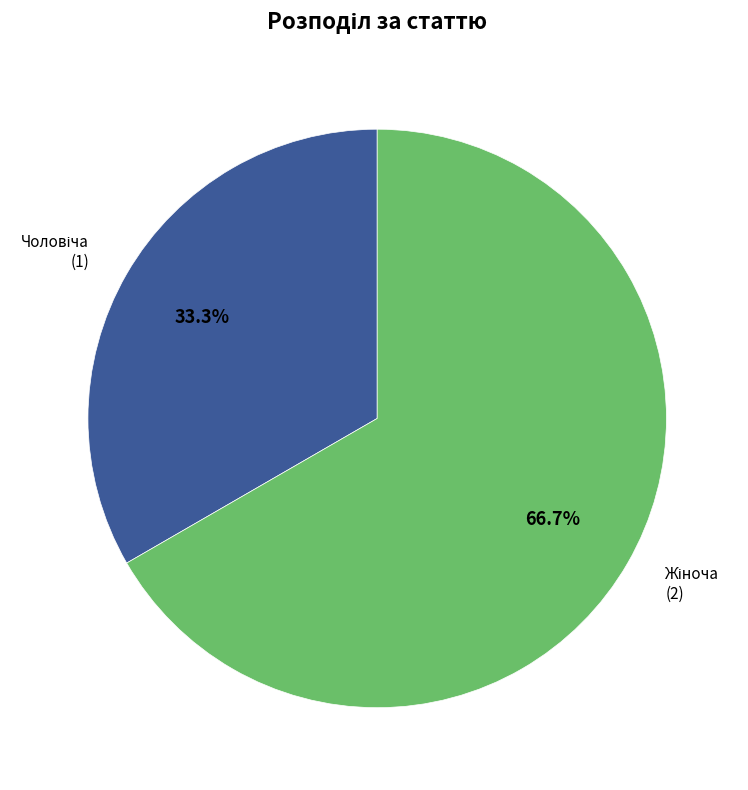

Is there any slice that represents more than half of the pie?

Yes